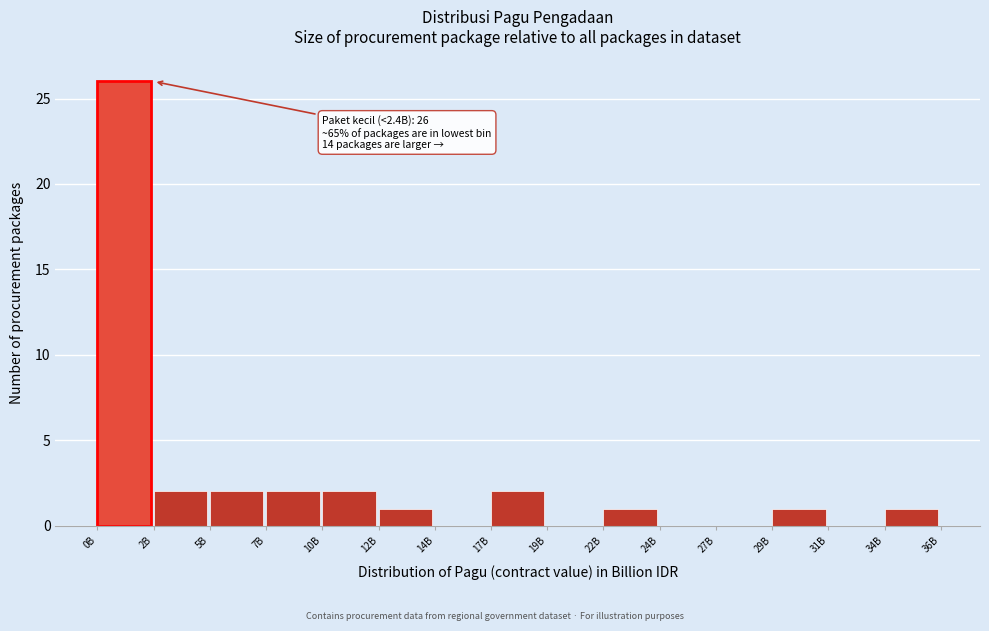

Reading left to right, transcribe all the data shown in this chart.

0B=26	2B=2	5B=2	7B=2	10B=2	12B=1	14B=0	17B=2	19B=0	22B=1	24B=0	27B=0	29B=1	31B=0	34B=1